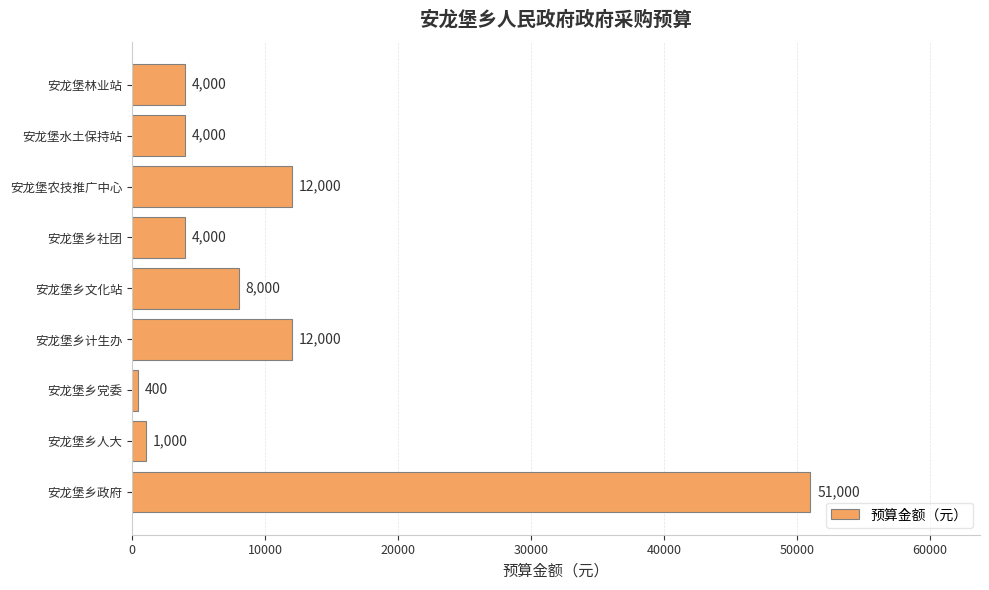

Is it true that the value at 安龙堡乡计生办 is 7860?

False